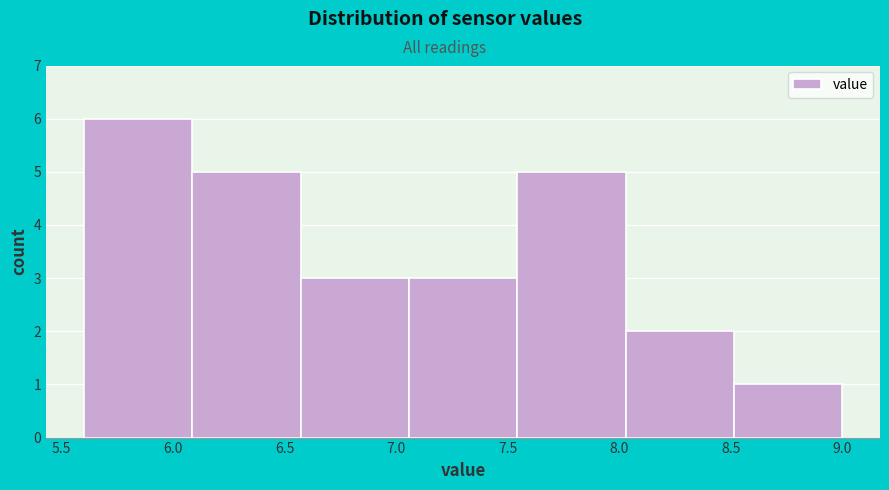

Reading left to right, list every bar in this chart as the range it spans on the x-axis followed by its height. Neither the bar edges nor the heights are printed on the chart, so give them approximately, as read against the axes.

5.60 to 6.10: 6
6.10 to 6.55: 5
6.55 to 7.05: 3
7.05 to 7.55: 3
7.55 to 8.05: 5
8.05 to 8.50: 2
8.50 to 9.00: 1